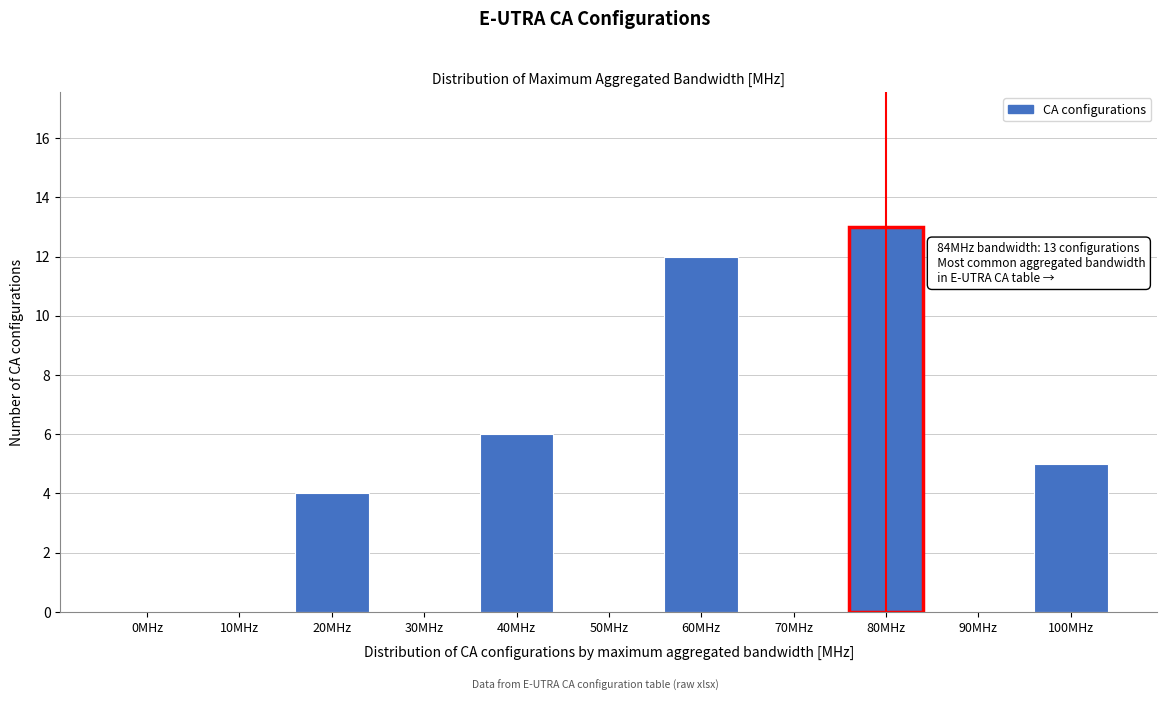

Reading left to right, list all the values displayed in this chart.

0MHz=0	10MHz=0	20MHz=4	30MHz=0	40MHz=6	50MHz=0	60MHz=12	70MHz=0	80MHz=13	90MHz=0	100MHz=5